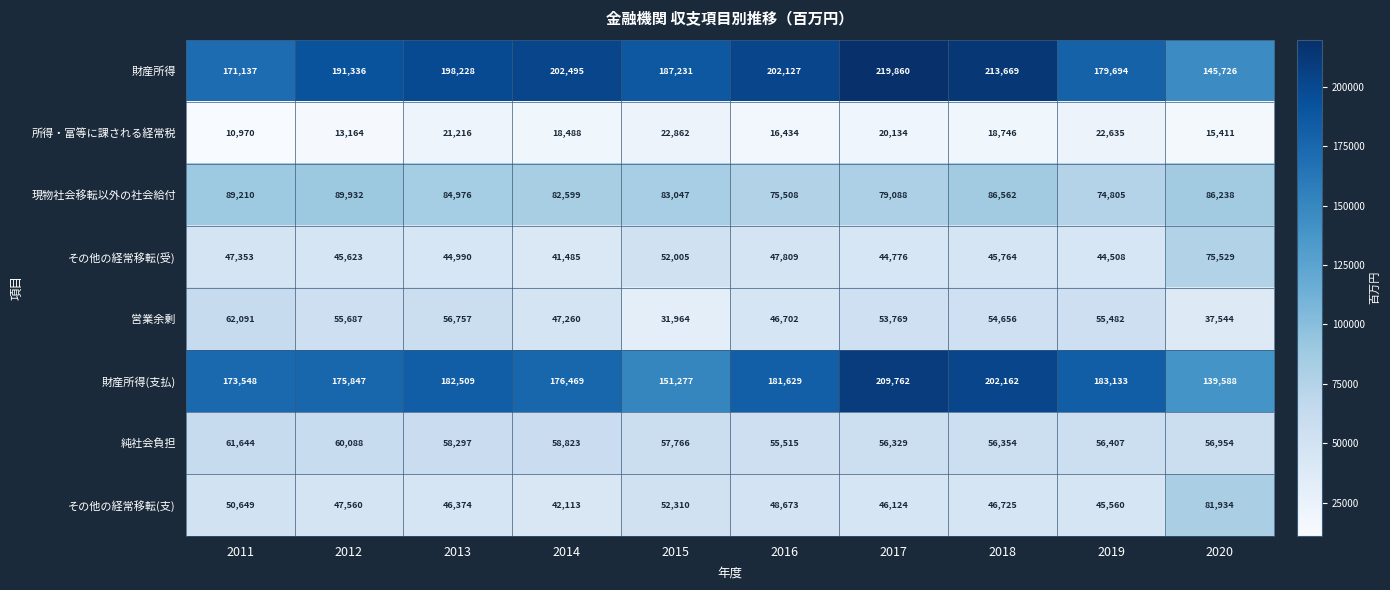

What is the difference between the highest and lowest values at 2015?

164369